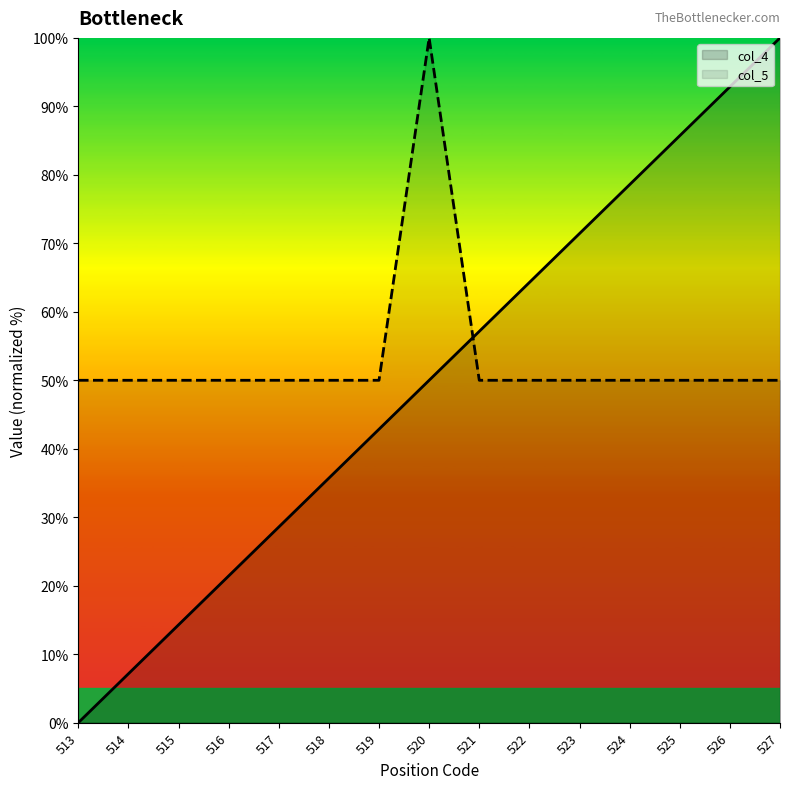

What is the approximate value of col_4 at 525?

85.7